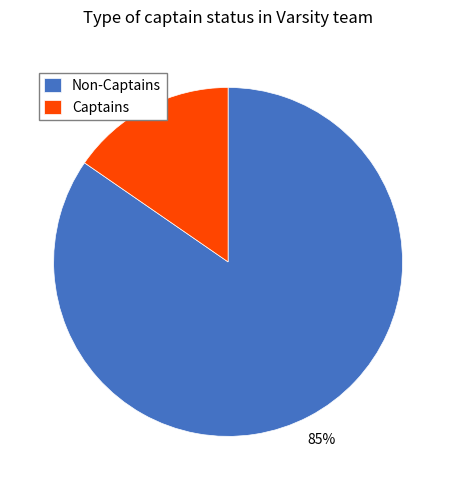

Which has a higher value, Non-Captains or Captains?

Non-Captains